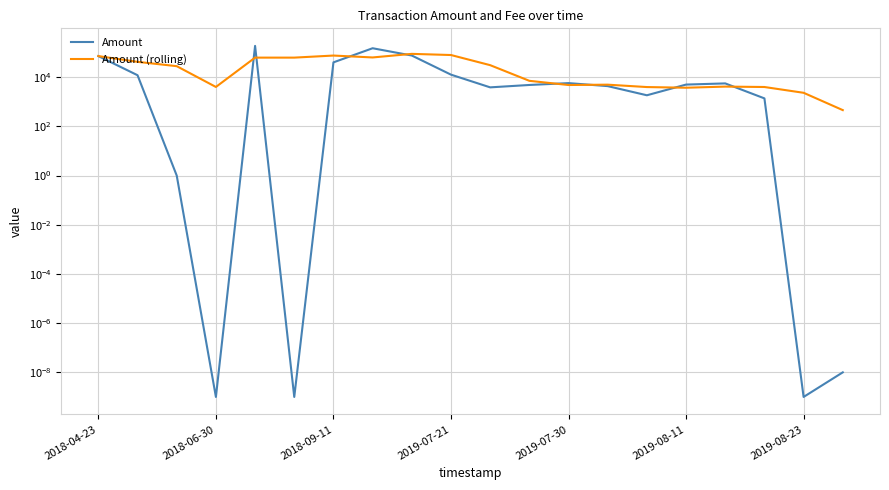

What is the difference between the Amount (rolling) values at 2019-08-11 and 2019-08-23?

1404.0